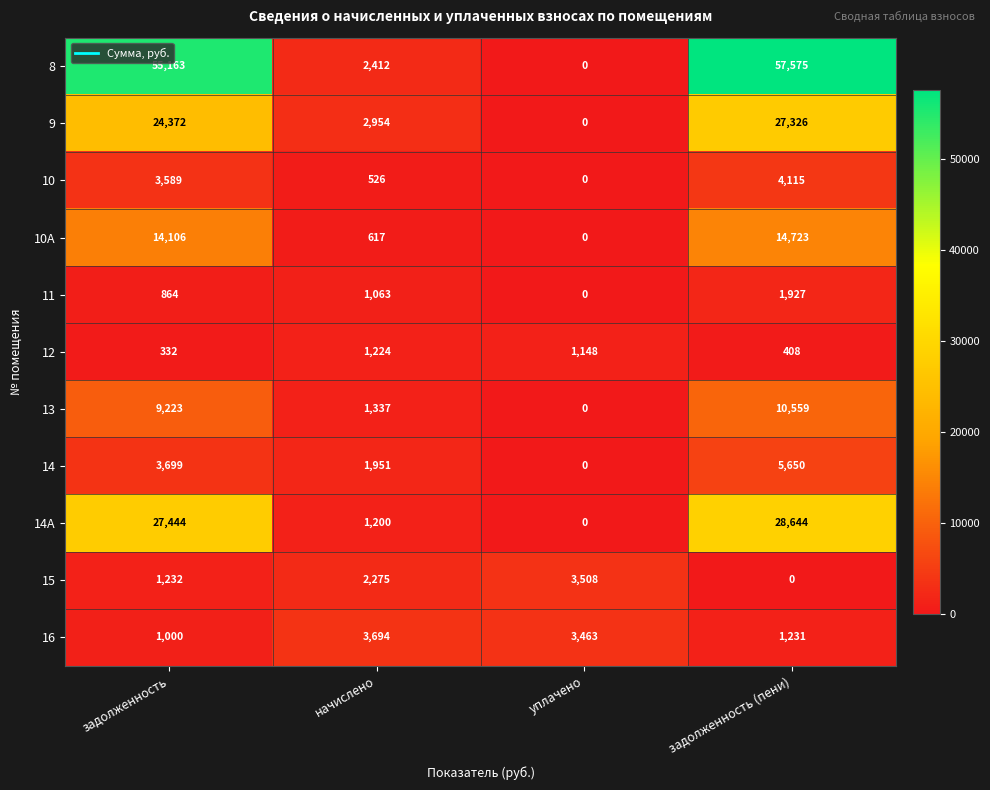

What is the difference between the maximum and second lowest values in the 16 series?

2463